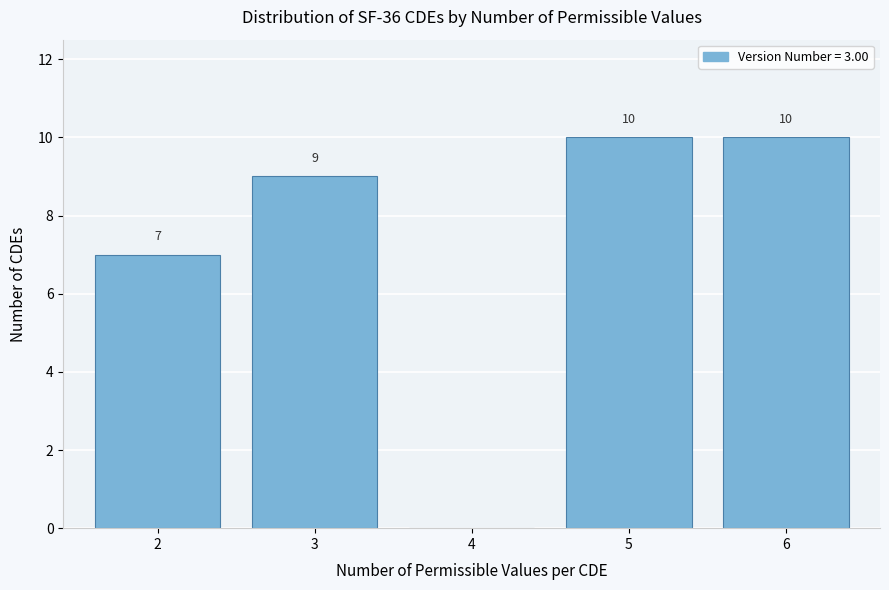

Reading left to right, extract all data points from this chart.

2=7	3=9	4=0	5=10	6=10